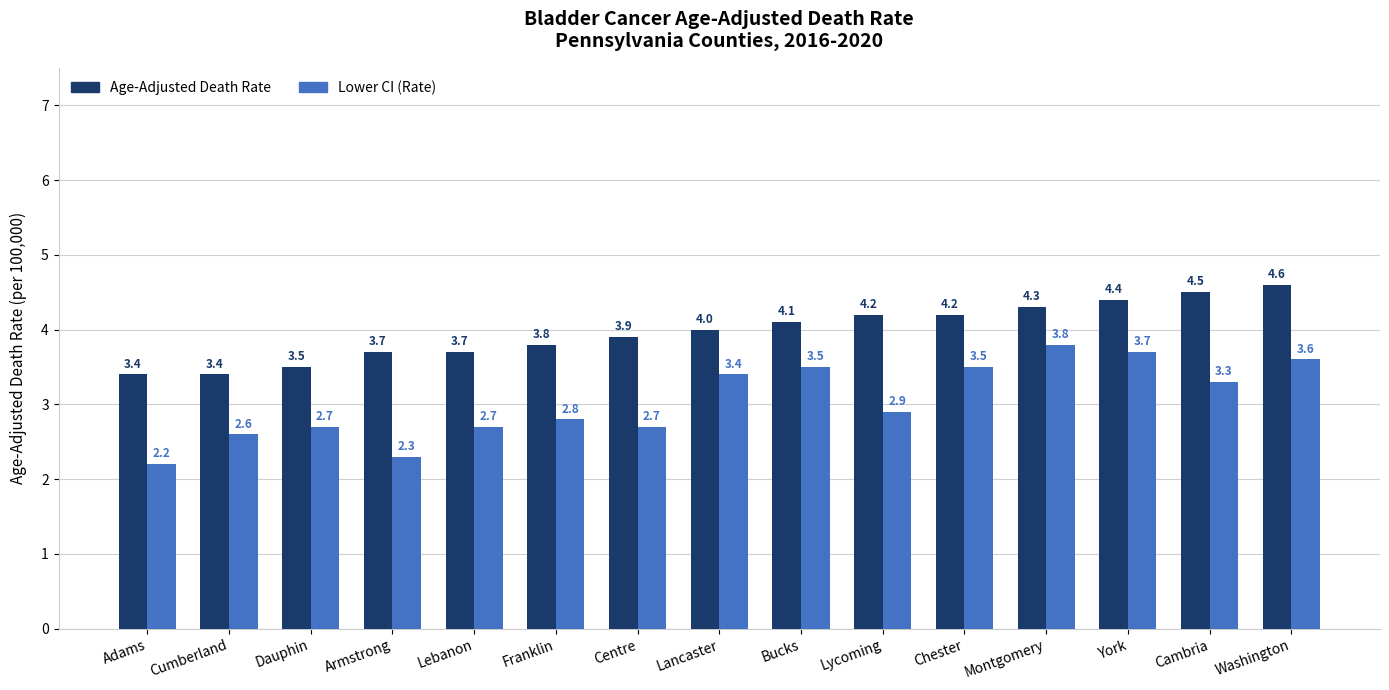

Reading left to right, extract all data points from this chart.

Age-Adjusted Death Rate: 3.4	3.4	3.5	3.7	3.7	3.8	3.9	4.0	4.1	4.2	4.2	4.3	4.4	4.5	4.6
Lower CI (Rate): 2.2	2.6	2.7	2.3	2.7	2.8	2.7	3.4	3.5	2.9	3.5	3.8	3.7	3.3	3.6